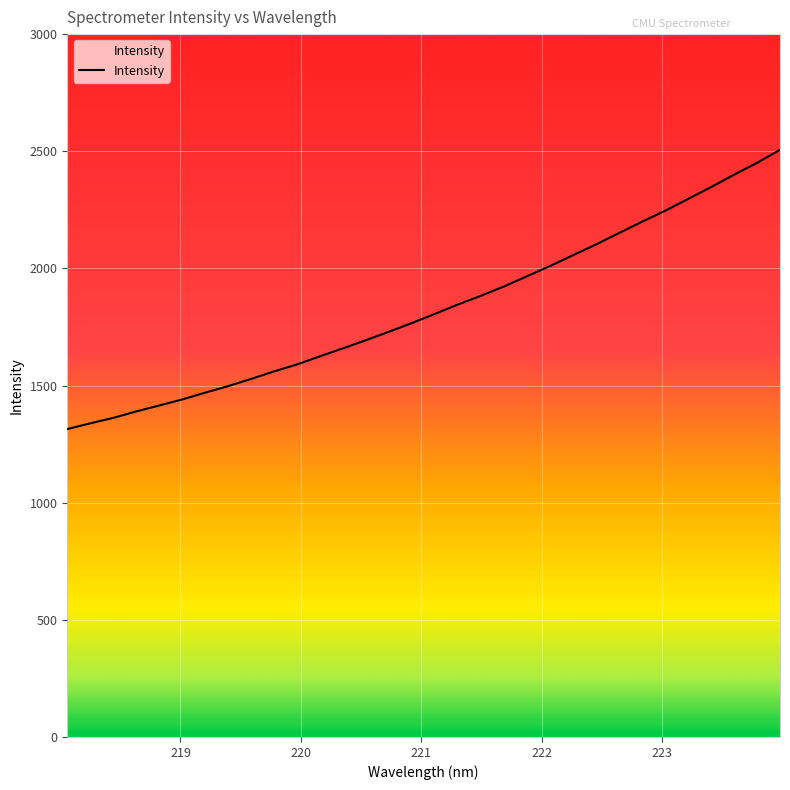

What is the maximum value shown in the chart?

2506.0